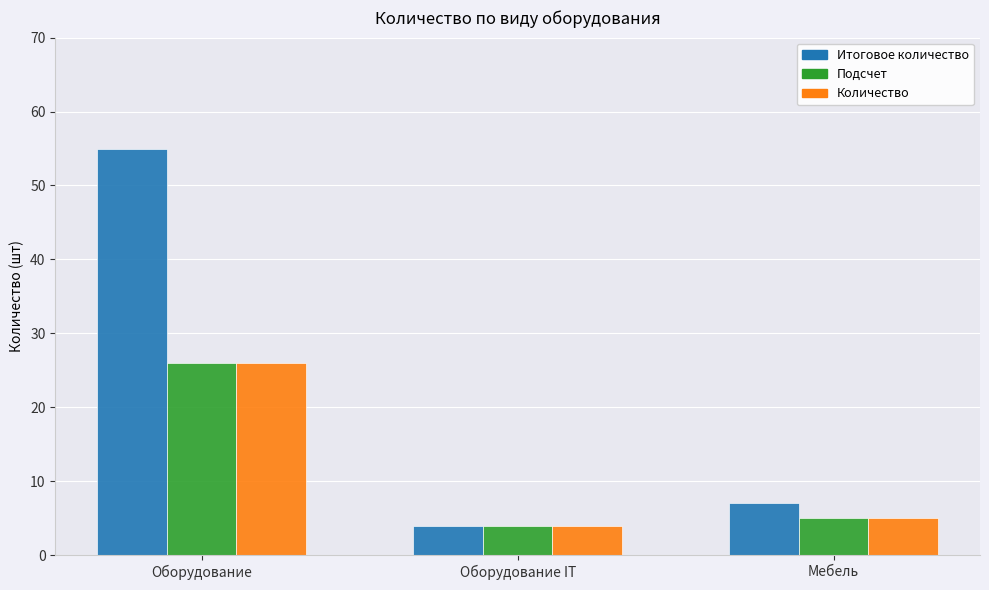

At which category is the sum across all series the highest?

Оборудование